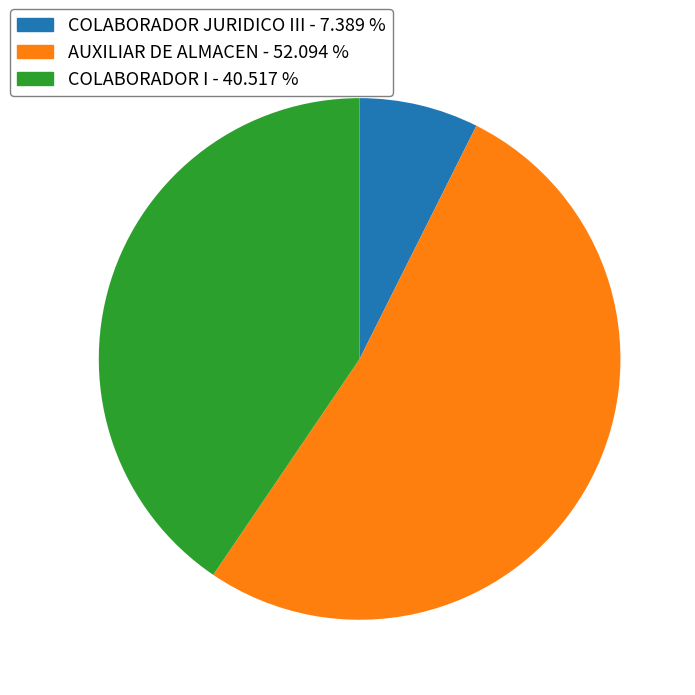

Approximately how many times larger is the value at COLABORADOR I - 40.517 % compared to COLABORADOR JURIDICO III - 7.389 %?

5.5